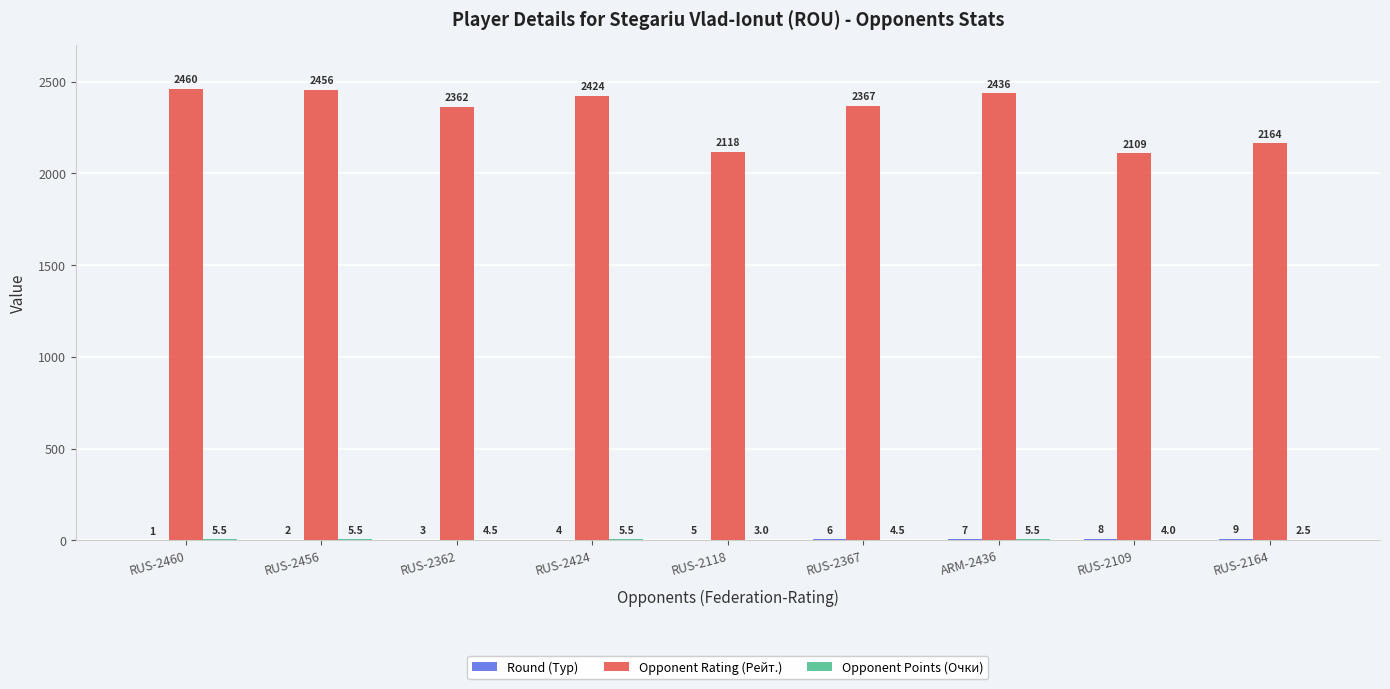

True or false: Opponent Rating (Рейт.) has a value of 4389.7 at RUS-2460.

False